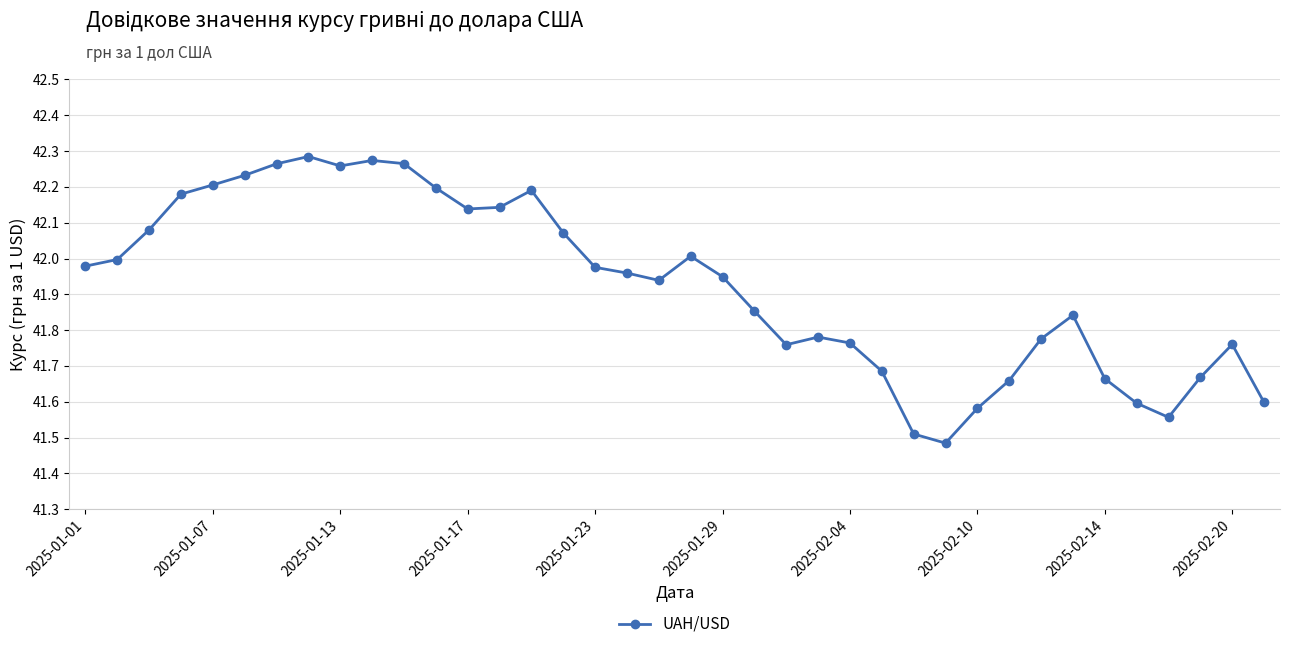

What is the difference between the second highest and second lowest values?

0.8